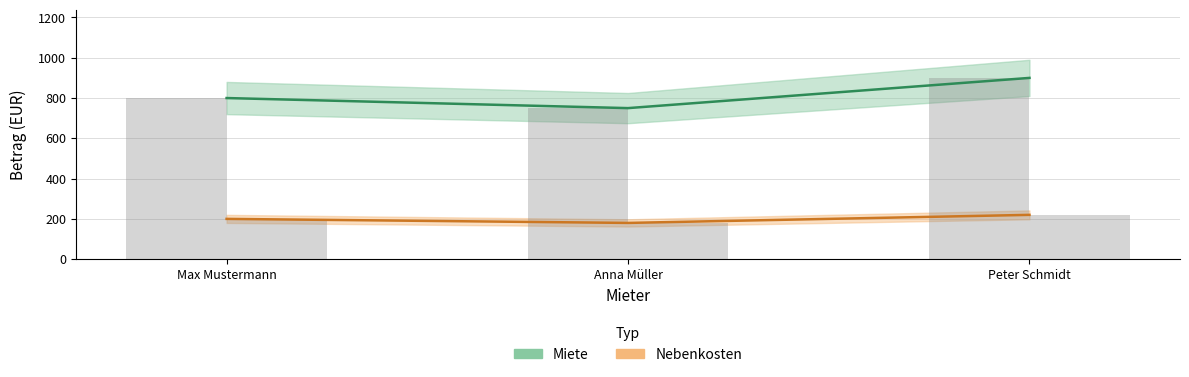

What is the label of the 2nd bar from the right?

Anna Müller